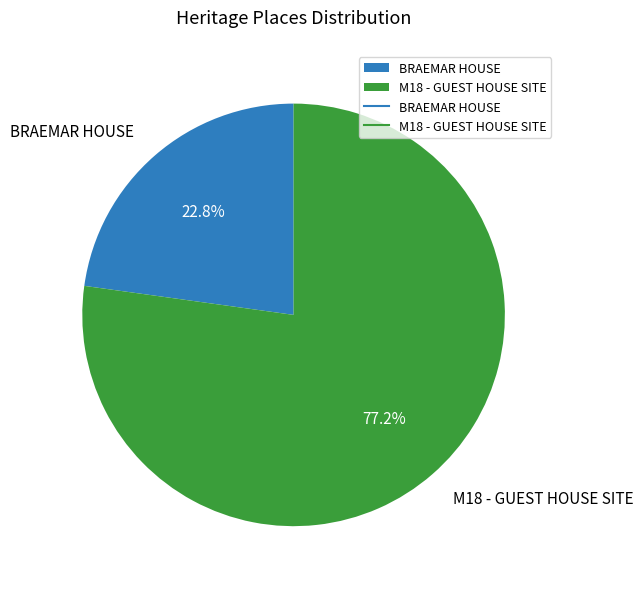

To the nearest percent, what is the difference between the largest and smallest slice percentages?

54%